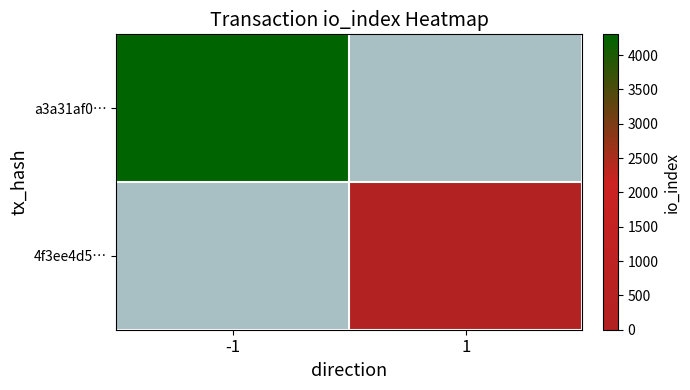

How many data points does each series have?

2